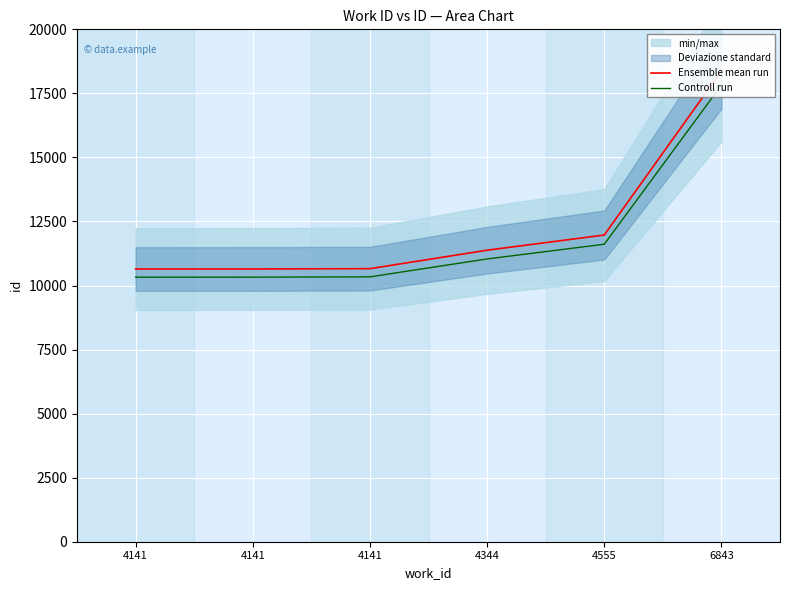

Count the number of categories in the chart.

6